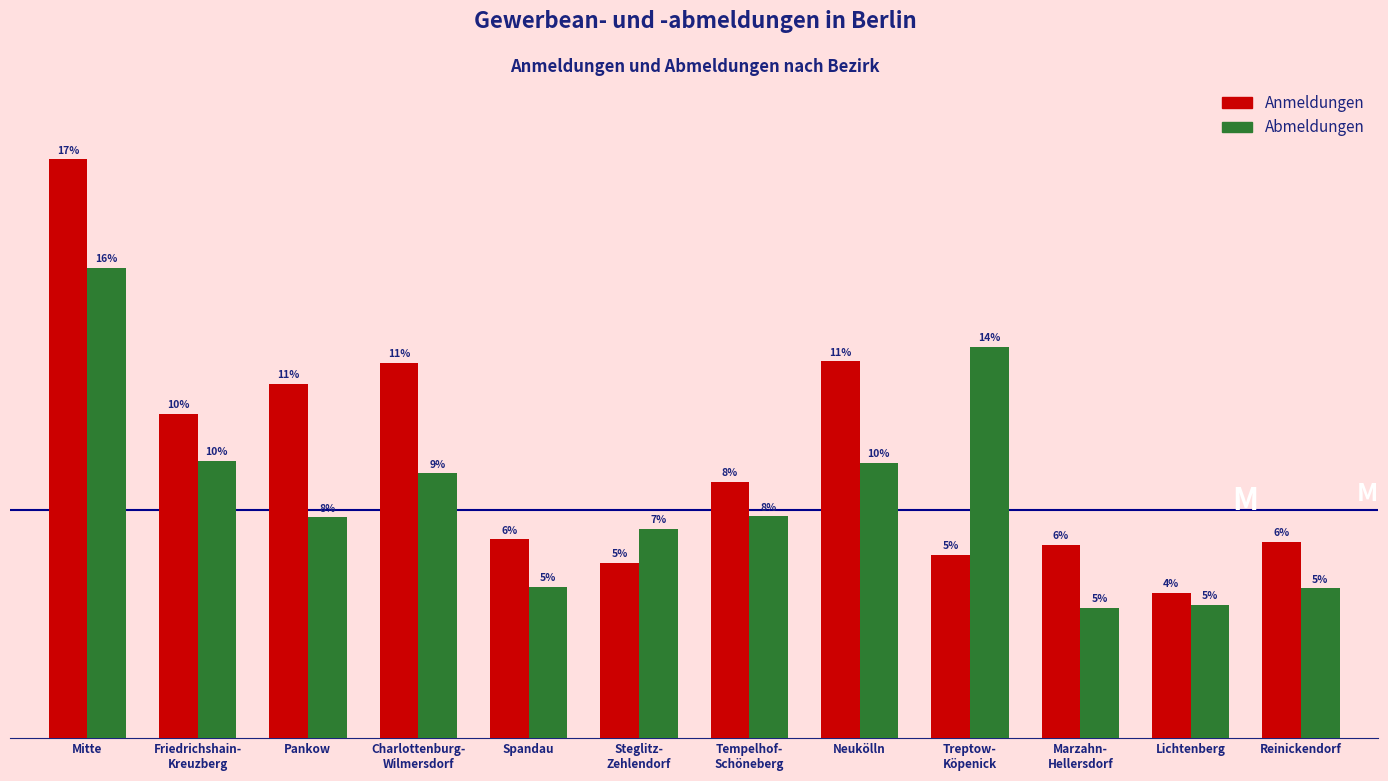

What are all the series names shown in the legend?

Anmeldungen, Abmeldungen